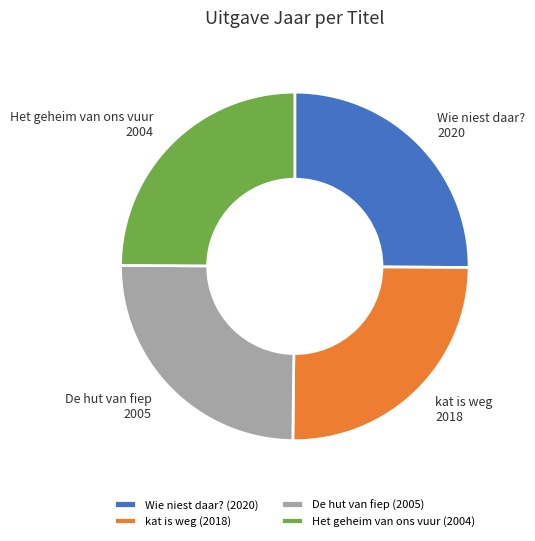

What is the ratio of the value at Wie niest daar? to the value at Het geheim van ons vuur?

1.0